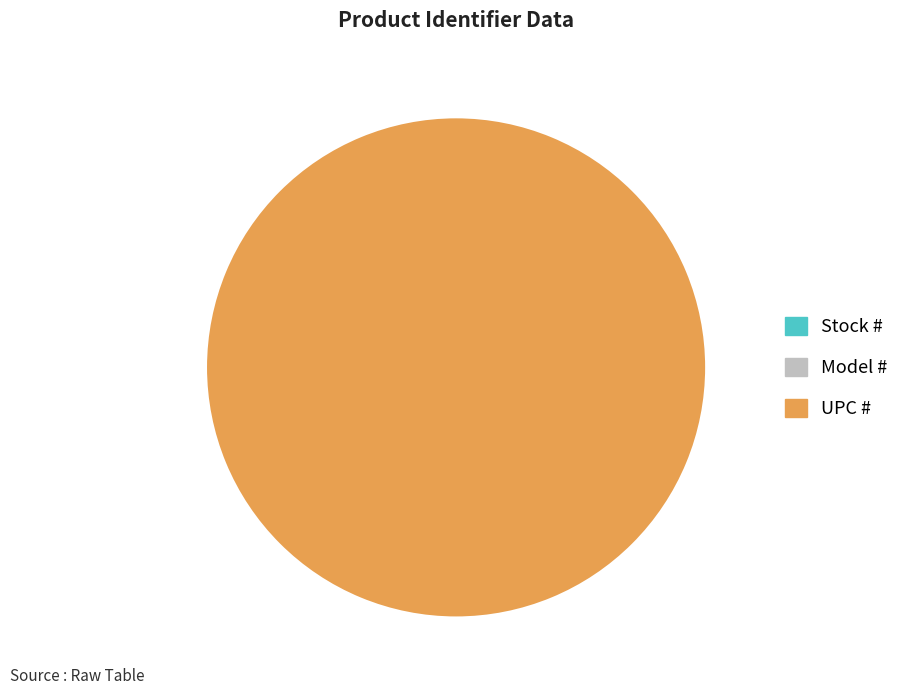

Combined, what portion of the pie is UPC # and Stock #?

100.0%